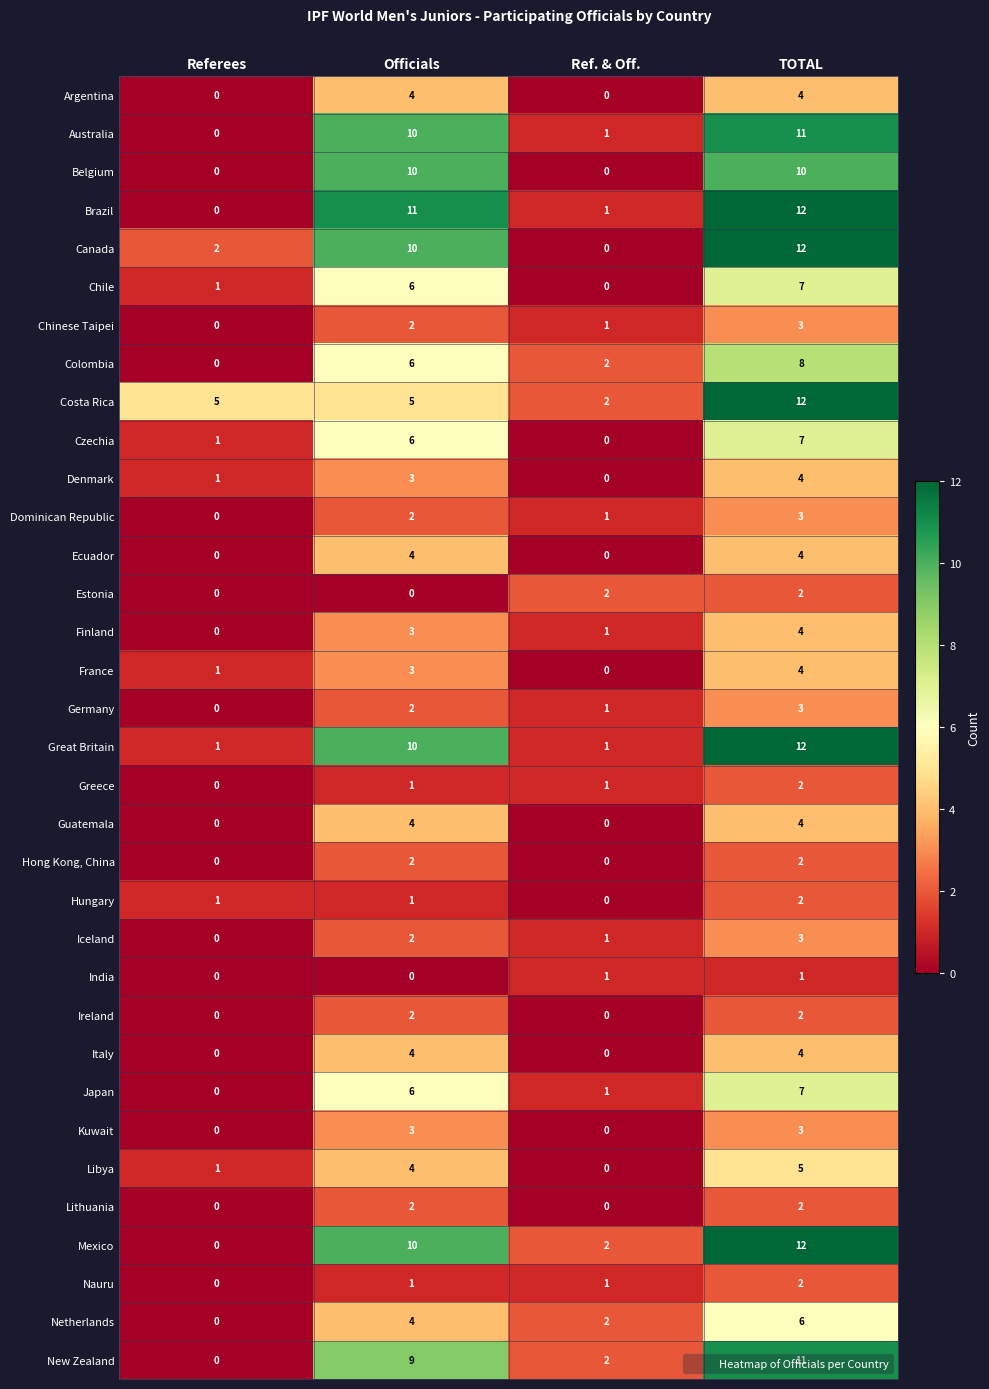

True or false: New Zealand has a value of 9 at Officials.

True